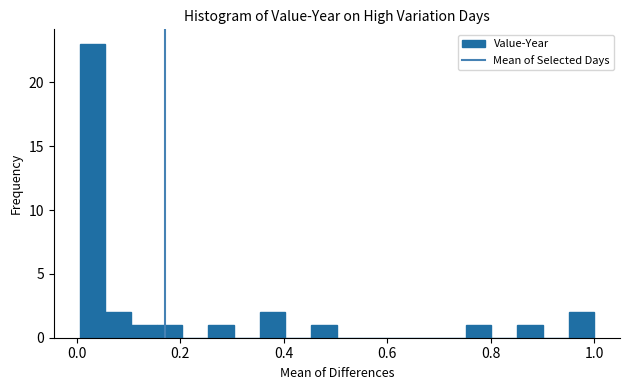

Around what value on the x-axis is the tallest bar? Give the approximate position of its centre, as read against the axis.

0.04